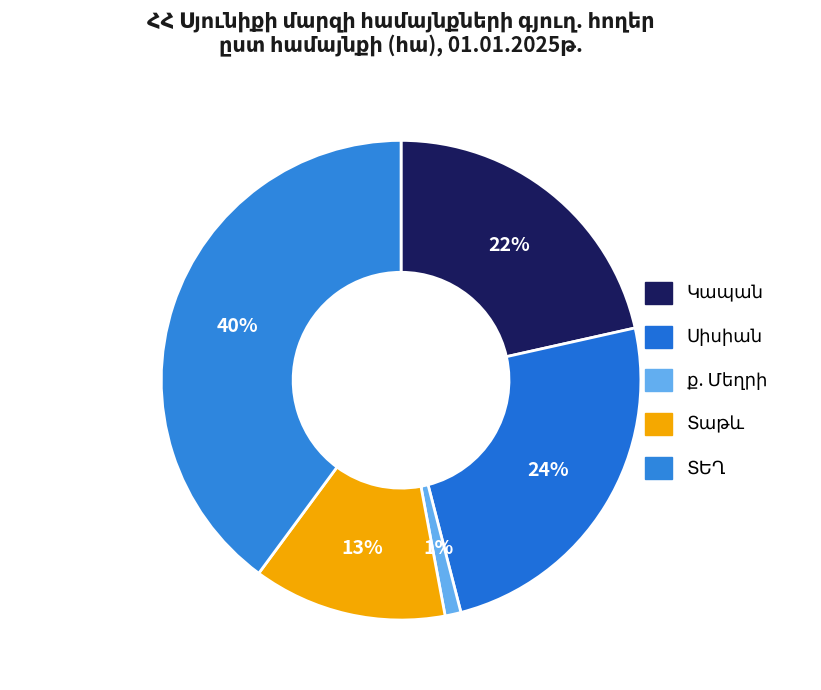

How many segments does this pie chart have?

5